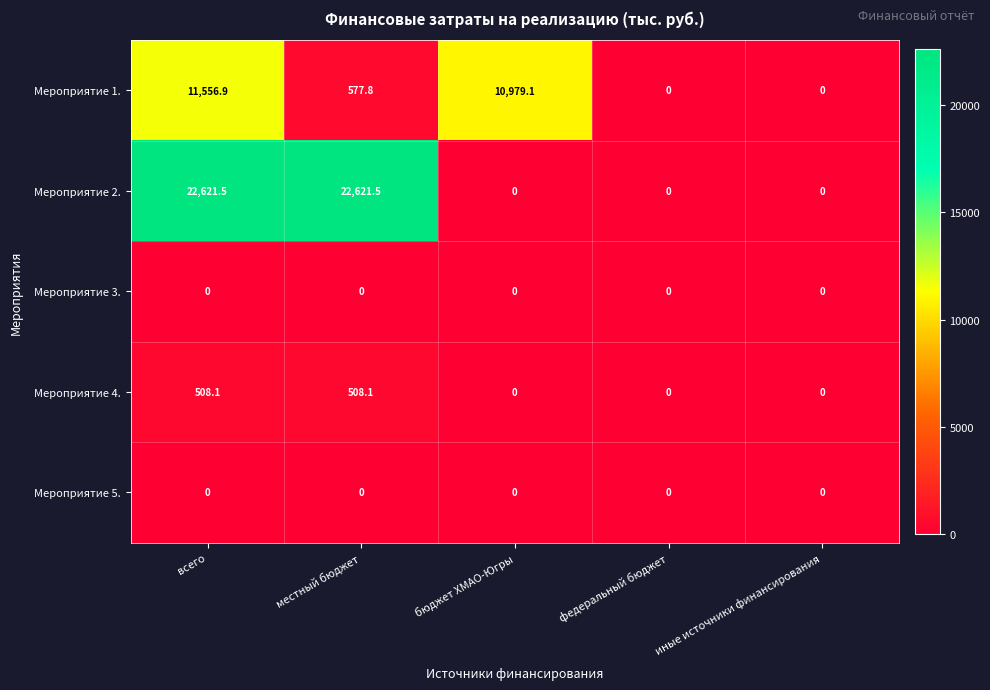

Which category has the highest value in the Мероприятие 1. series?

всего